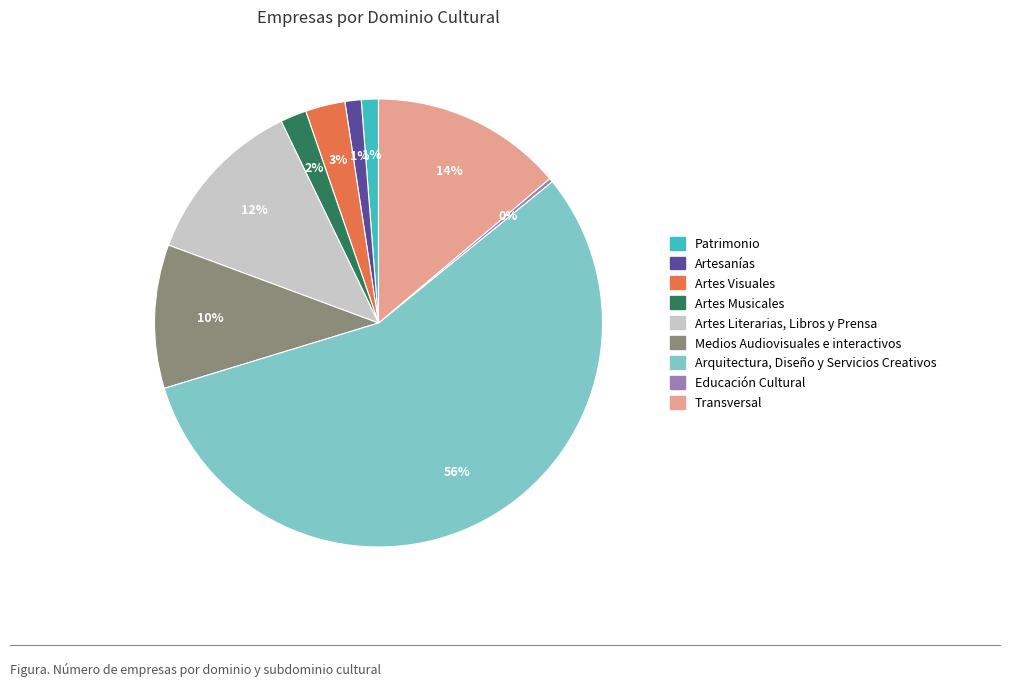

Which category has the biggest portion of the pie?

Arquitectura, Diseño y Servicios Creativos